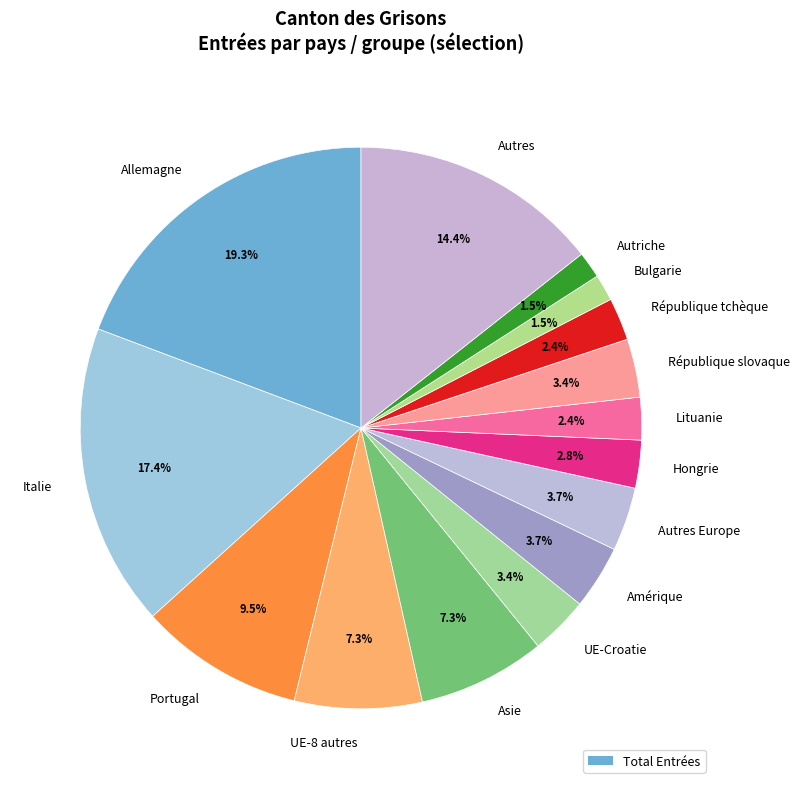

To the nearest percent, what percentage of the pie is Lituanie?

2%